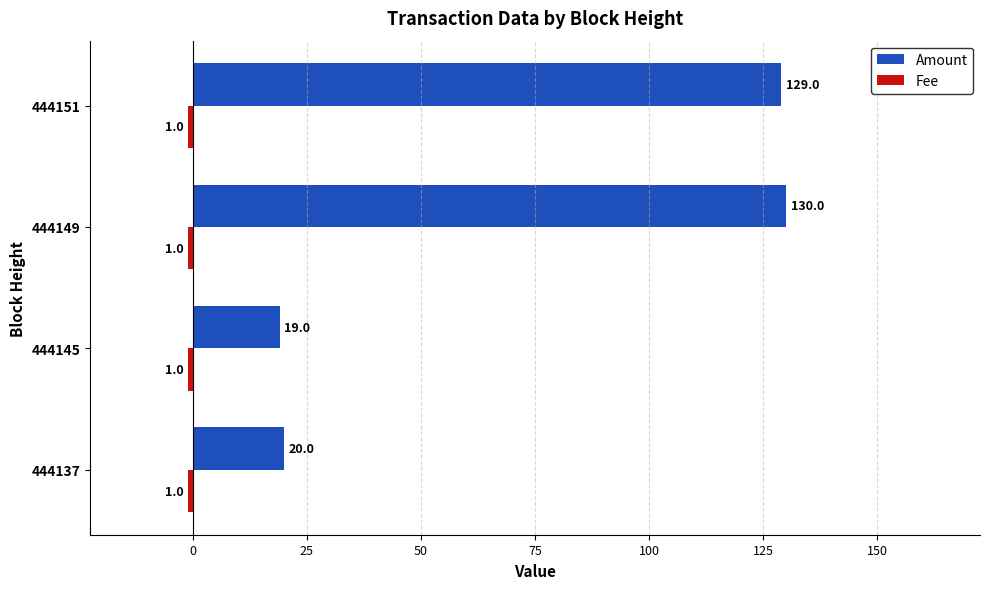

At which category is the sum across all series the highest?

444149